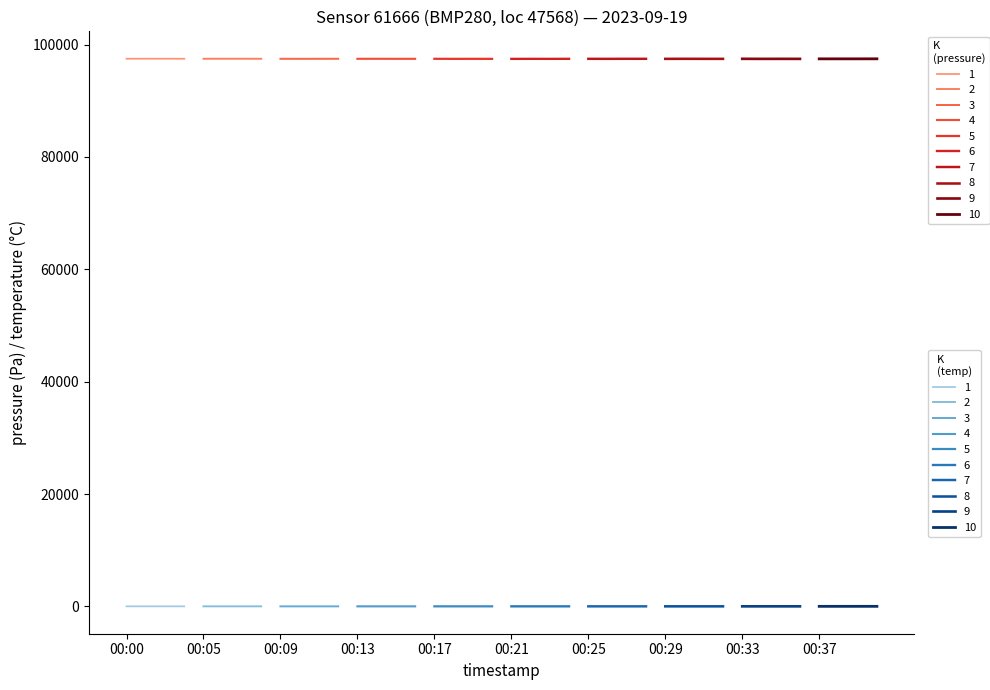

How many interior local peaks does the pressure_01 series have?

6